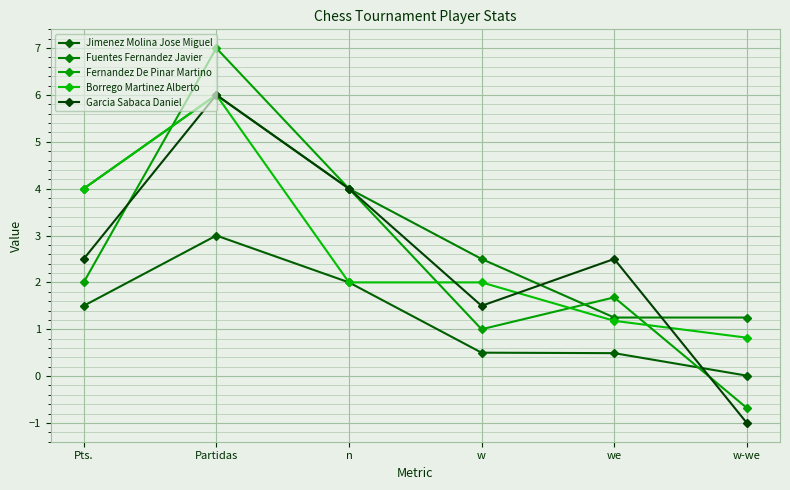

At which label does Garcia Sabaca Daniel first exceed 2?

Pts.